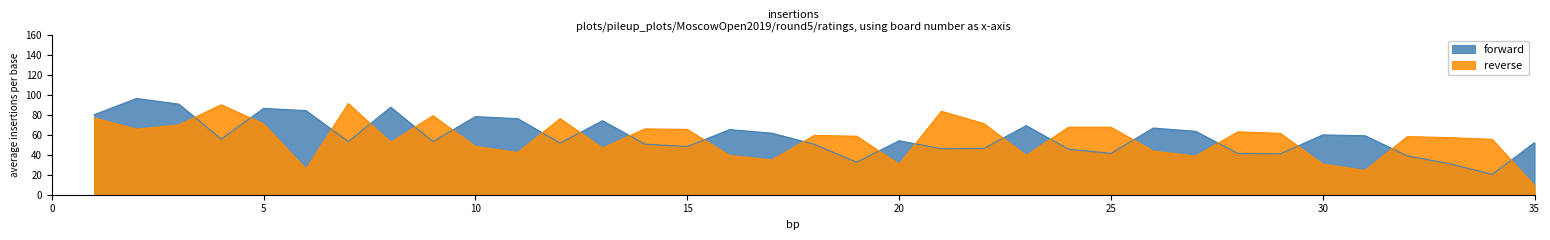

The value of reverse at 15 is 101.8. True or false?

False